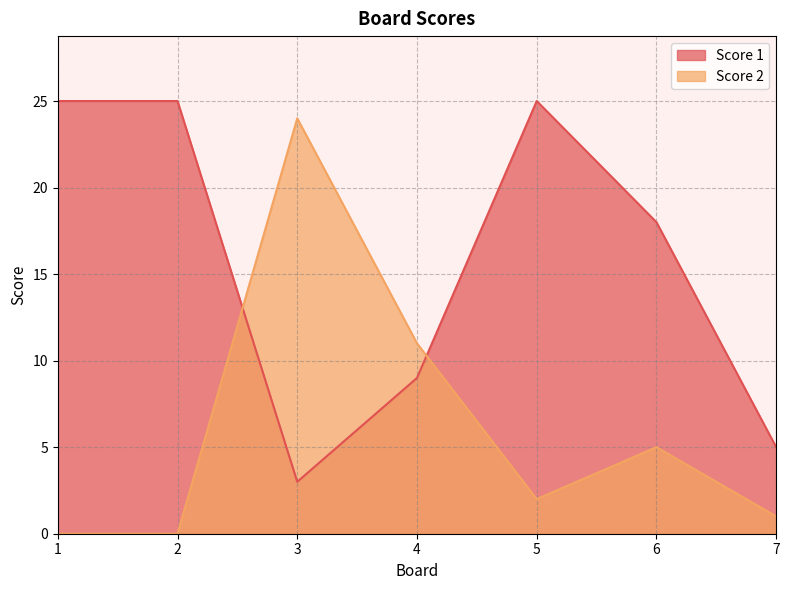

How many values in the Score 1 series exceed 18?

3